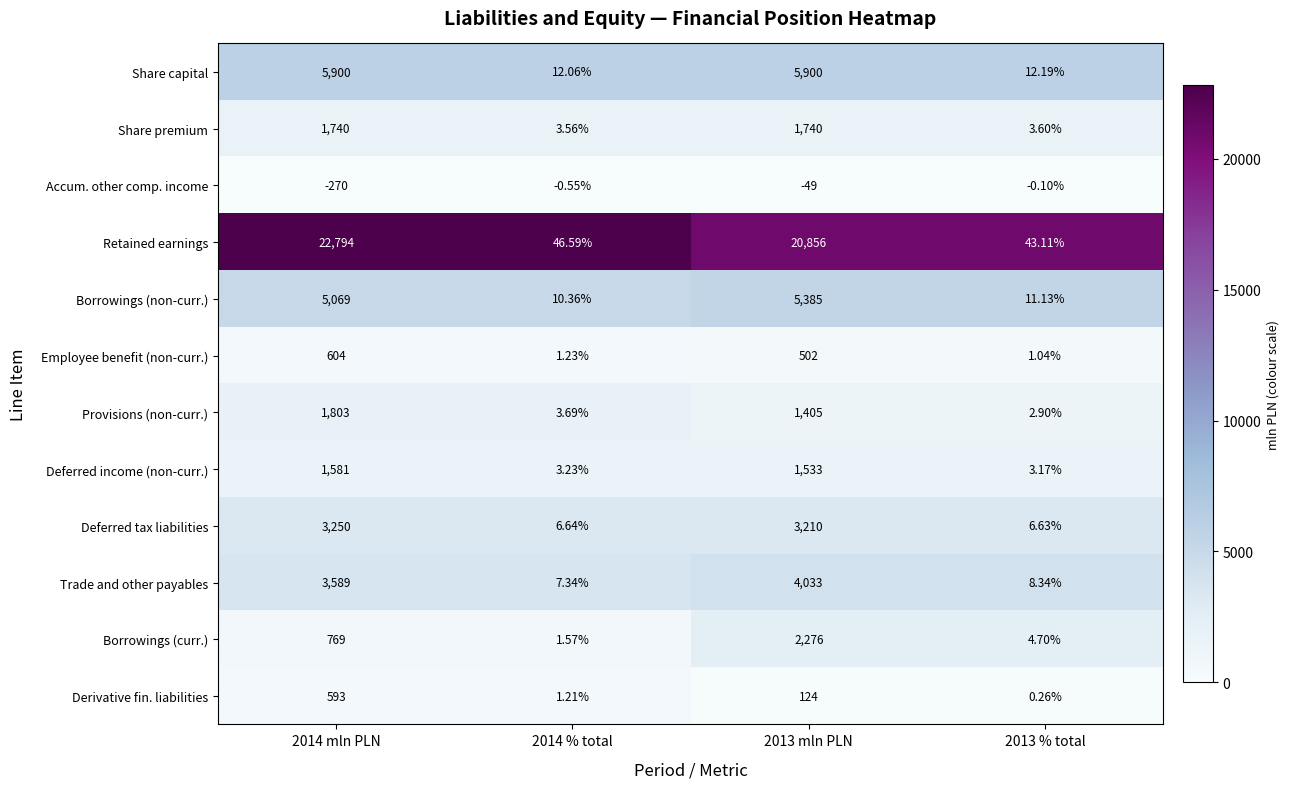

Is the value of Share capital at 2014 mln PLN greater than the value of Share premium at 2014 % total?

Yes